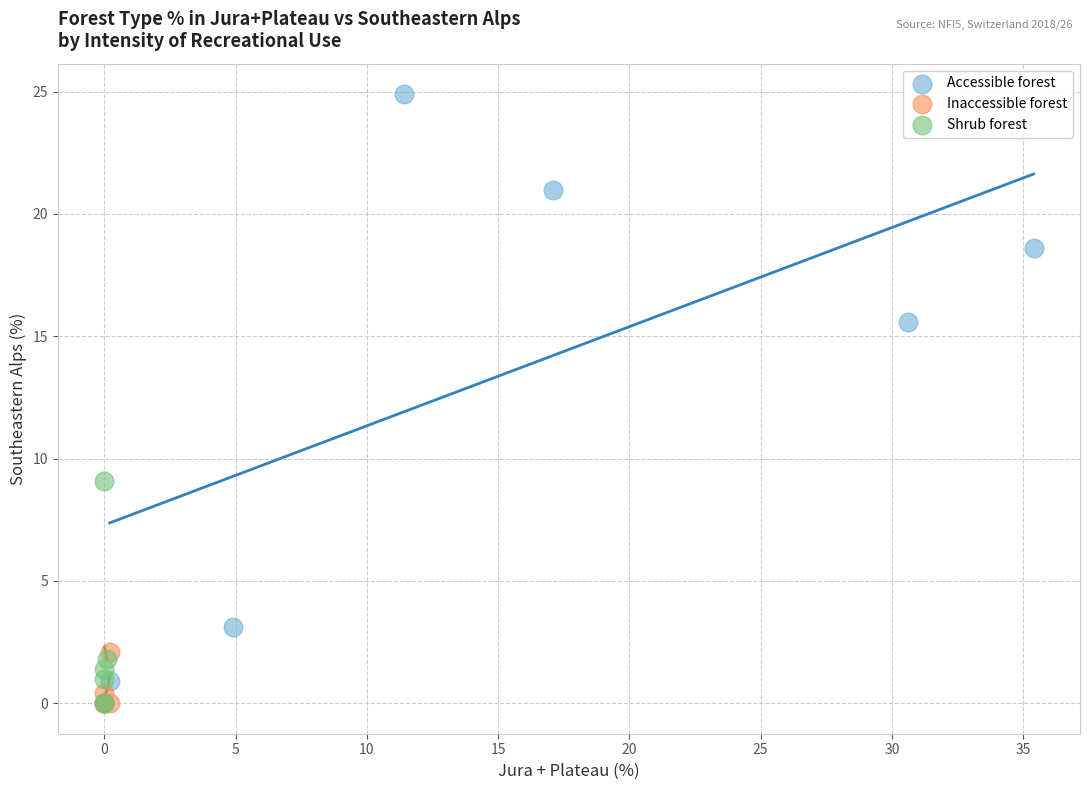

What are all the series names shown in the legend?

Accessible forest, Inaccessible forest, Shrub forest